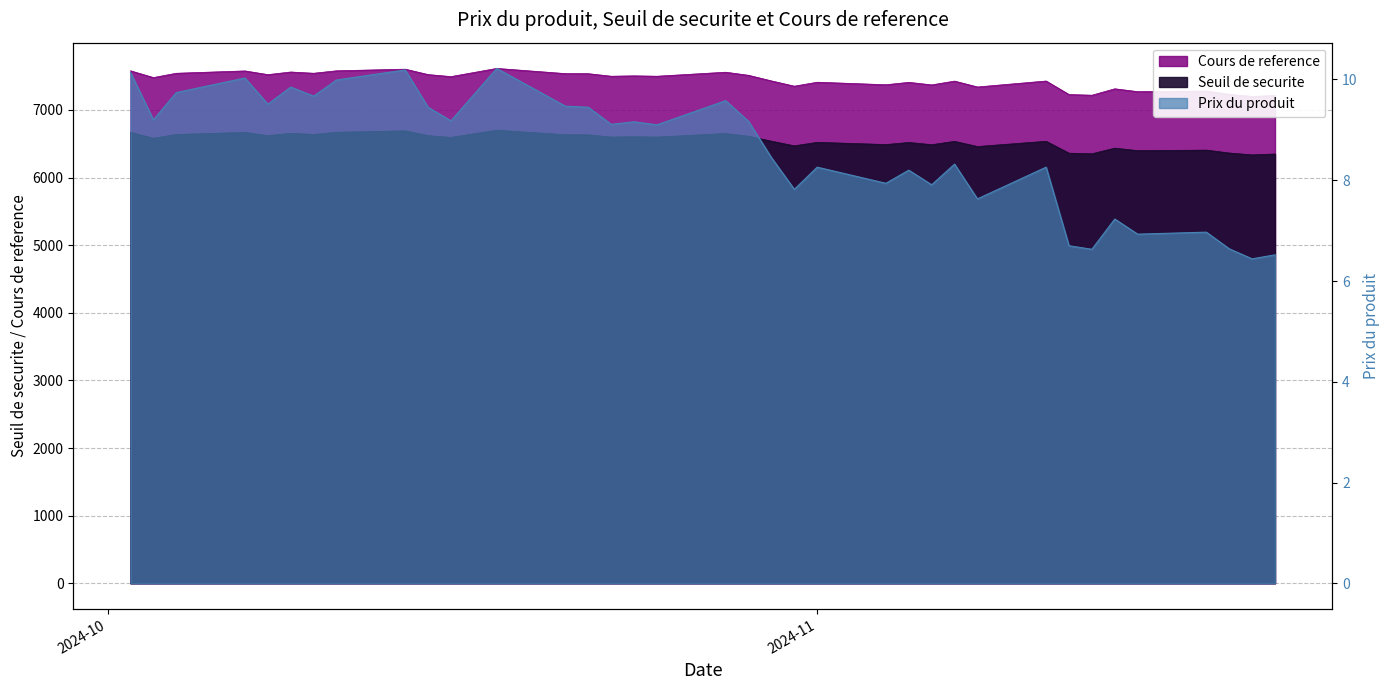

List the series in order of their peak value, highest first.

Cours de reference, Seuil de securite, Prix du produit